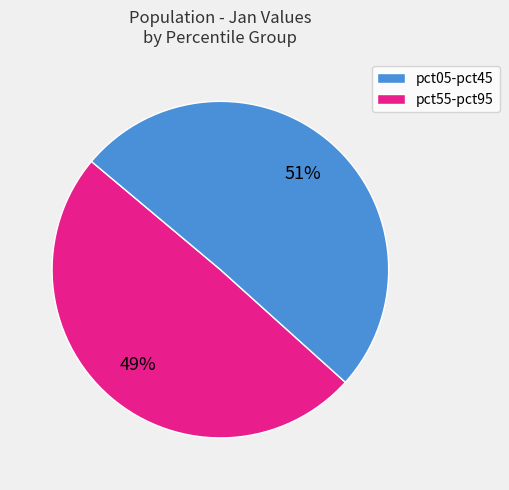

Is there any slice that represents more than half of the pie?

Yes